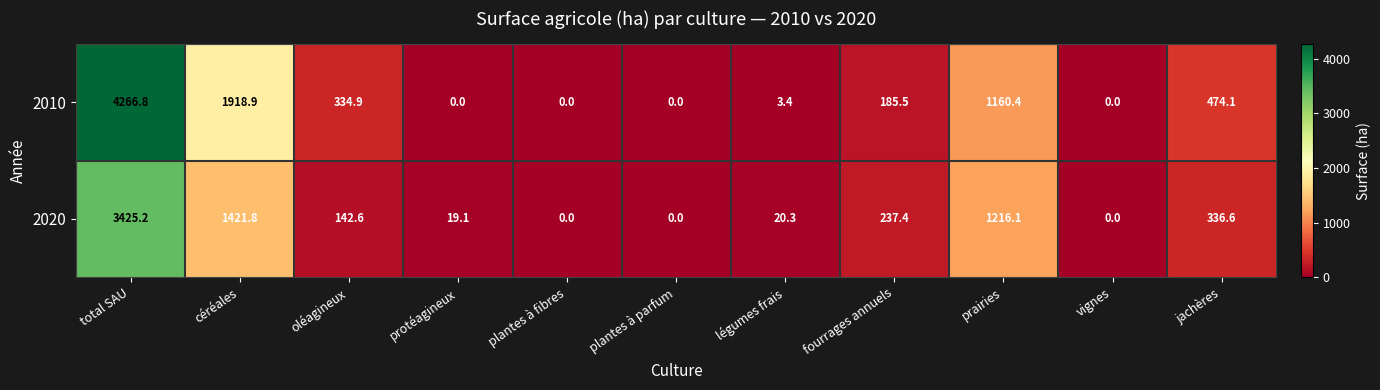

What is the difference between the second highest and minimum values in the 2010 series?

1918.9